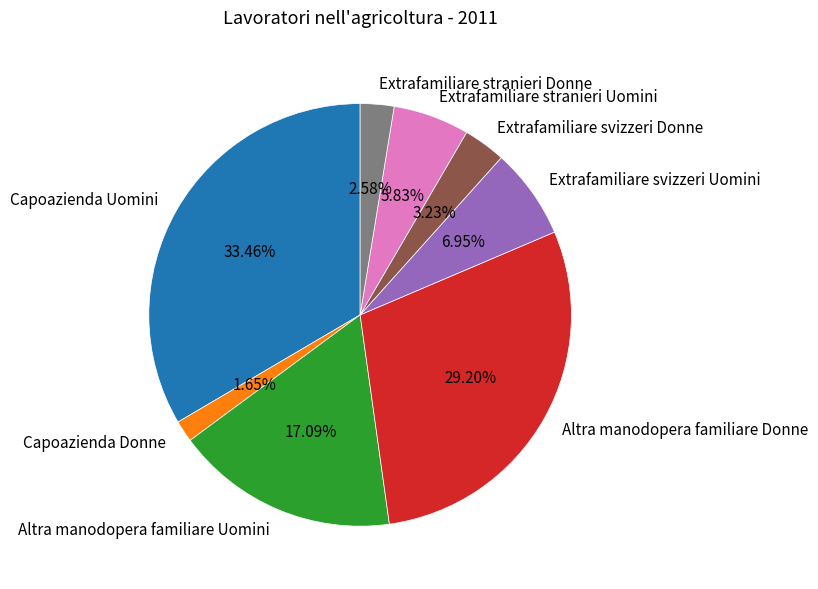

To the nearest percent, what is the combined percentage of Extrafamiliare svizzeri Donne and Extrafamiliare stranieri Uomini?

9%